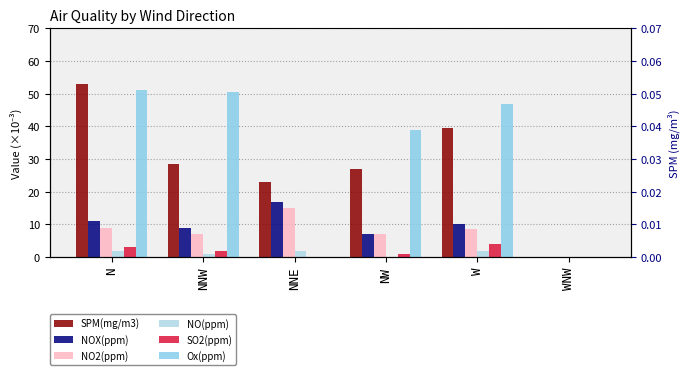

What is the sum of the SPM(mg/m3) values at NNE and NW?

50.0